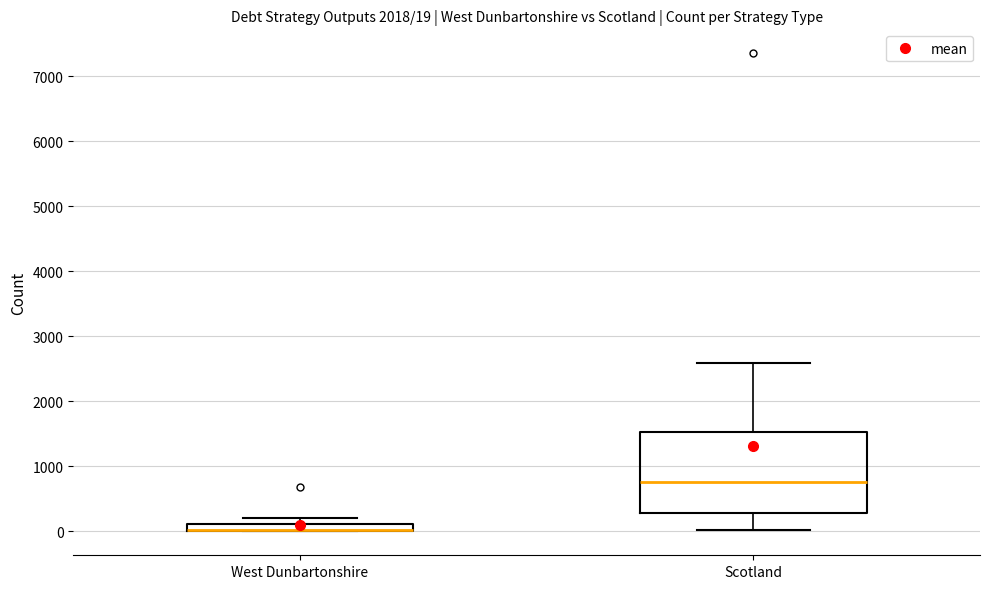

Comparing the boxes themselves (not the whiskers), which one is the tallest?

Scotland